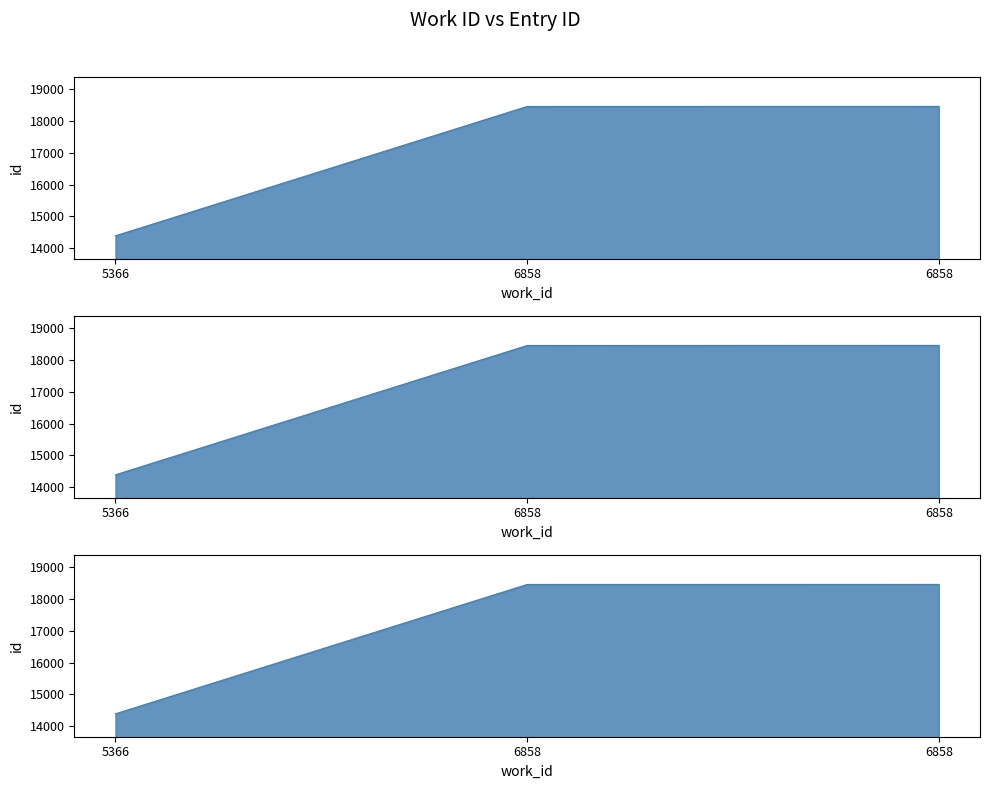

What is the value of the 1st point from the left?

14392